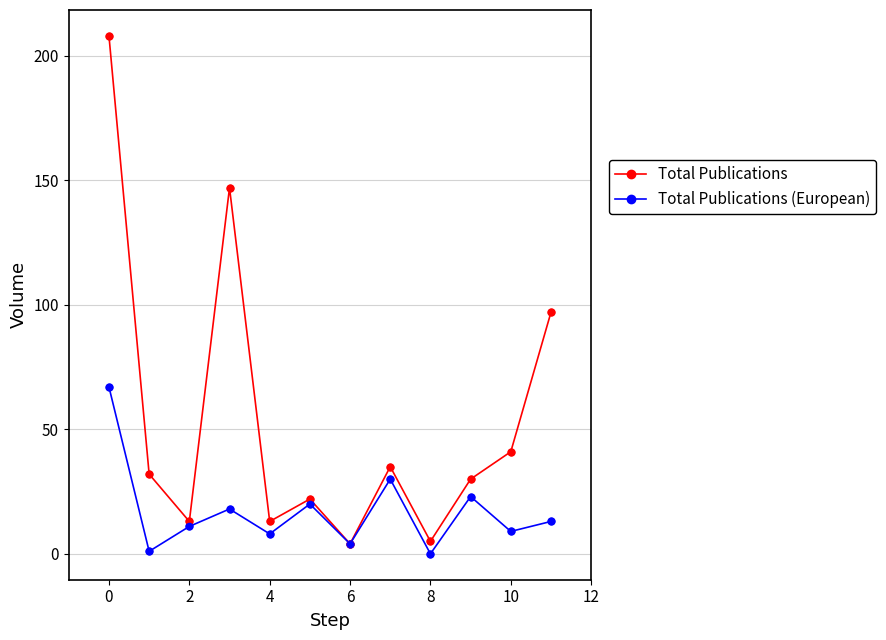

Which series has the largest total across all categories?

Total Publications